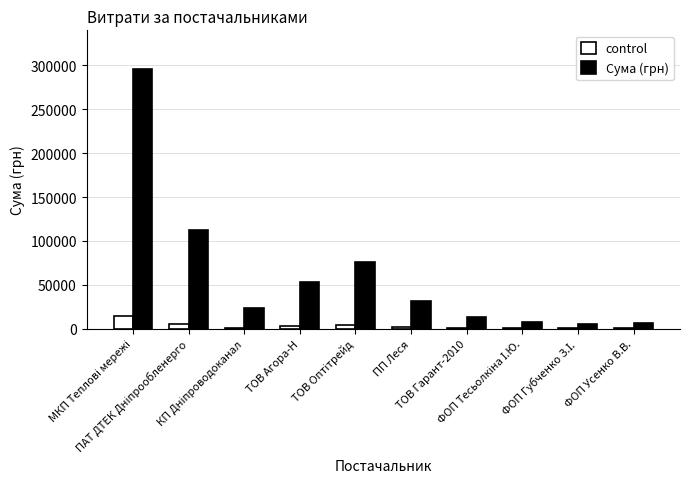

Which series has the largest total across all categories?

Сума (грн)